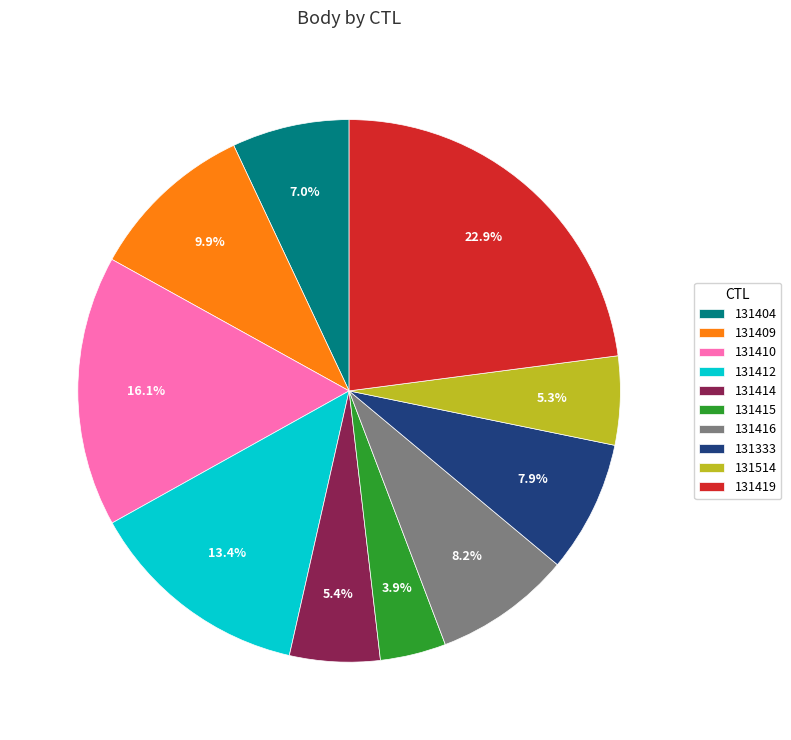

How many slices are in this pie chart?

10